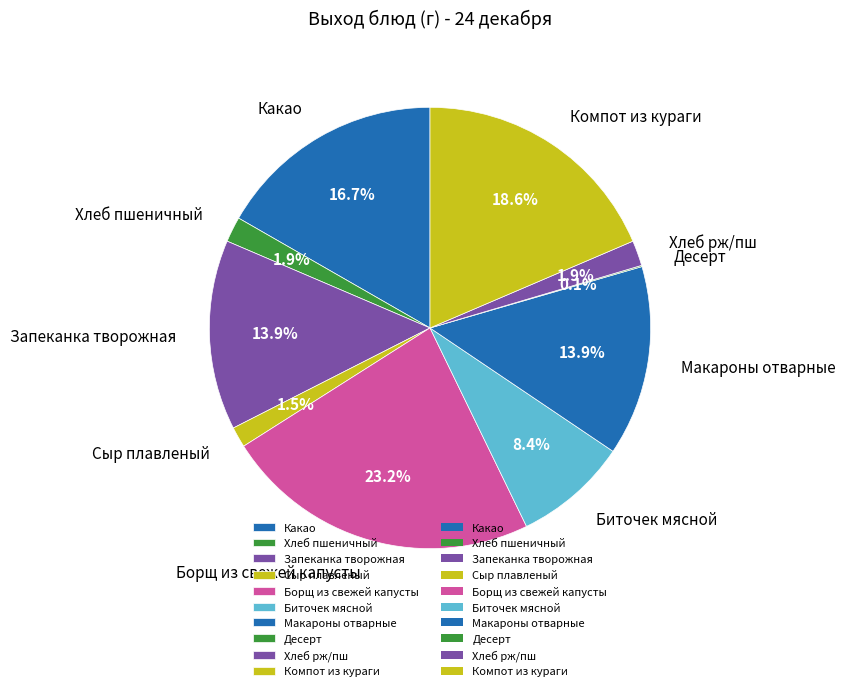

What percentage do Борщ из свежей капусты and Запеканка творожная together represent?

37.1%